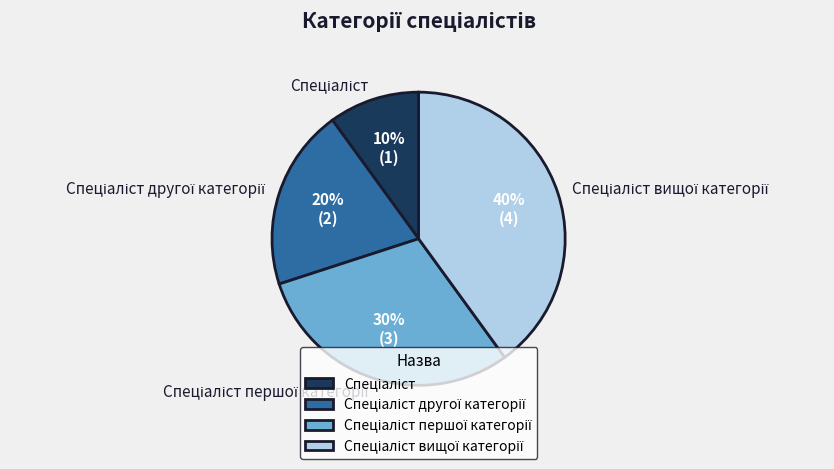

To the nearest percent, what is the average slice percentage?

25%